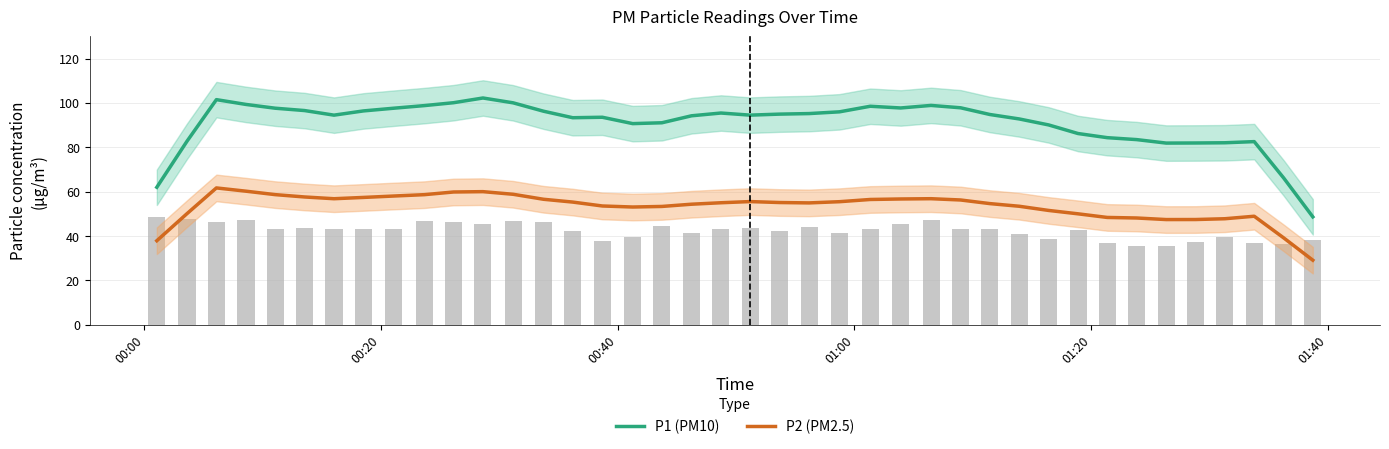

Which series has the widest spread of values?

P1 (PM10)